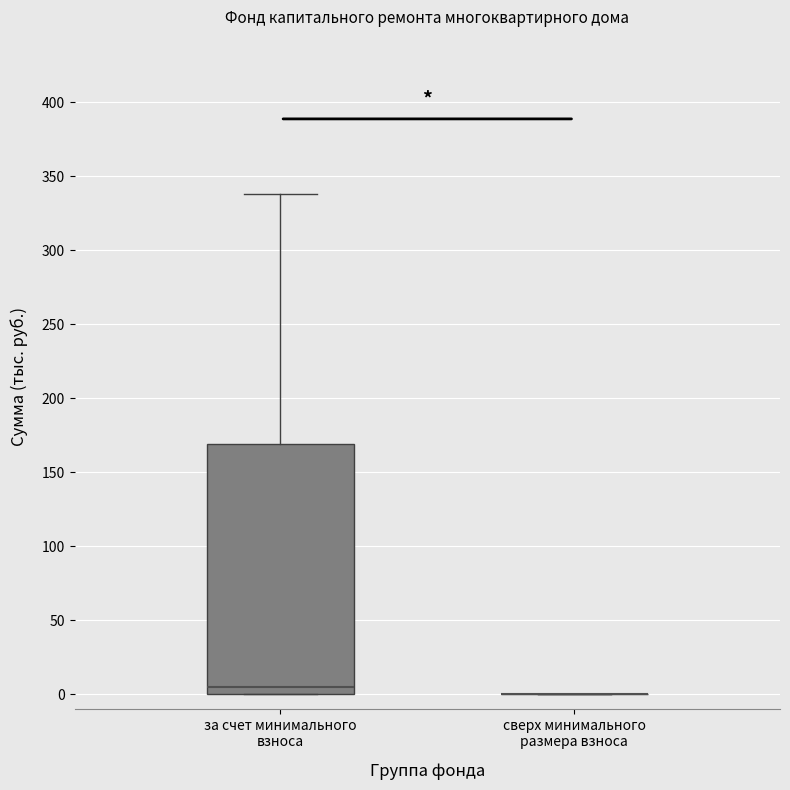

Reading left to right, read every box against the y-axis: the position of its median line, the range the box covers, and the ends of its whiskers. The values are not printed on the chart, so give them approximately, as read against the axis.

за счет минимального взноса: median 5, box 0 to 170, whiskers 0 to 340
сверх минимального размера взноса: box collapsed to a line at 0, whiskers 0 to 0